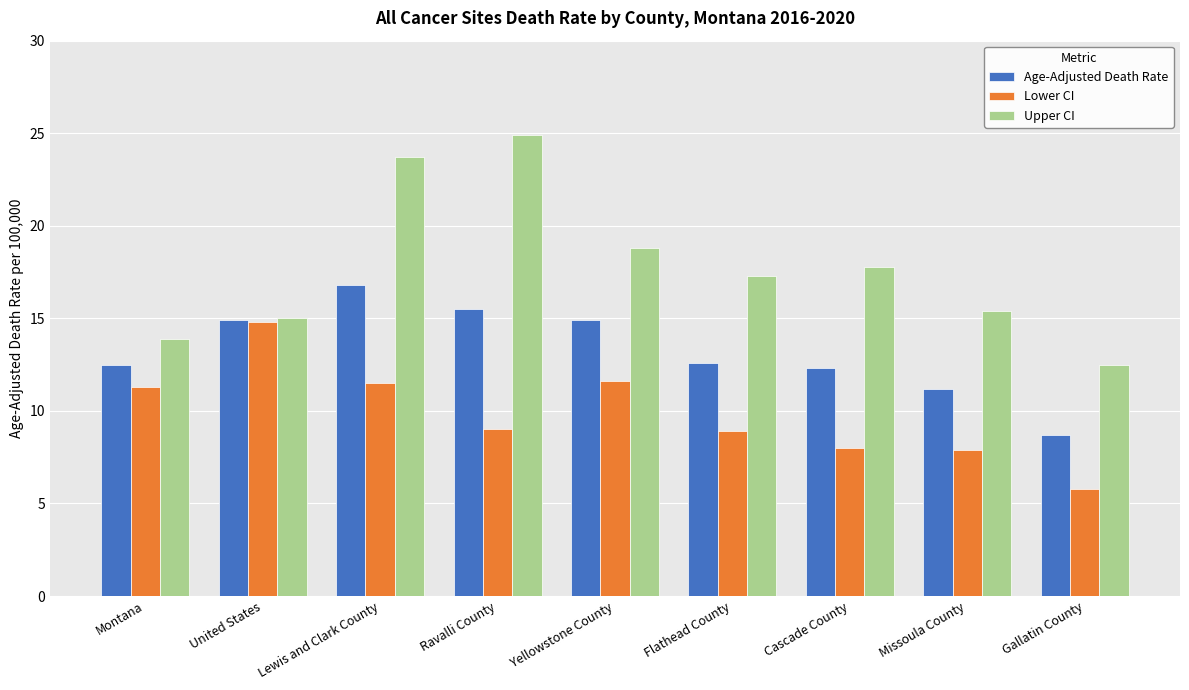

Count the number of data series in this chart.

3